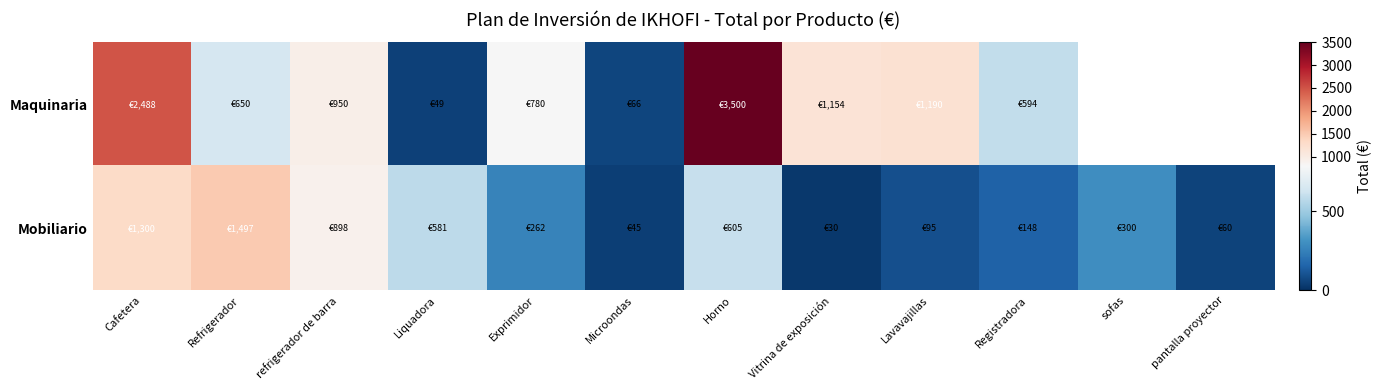

The Mobiliario series shows 95.0 at Lavavajillas. True or false?

True